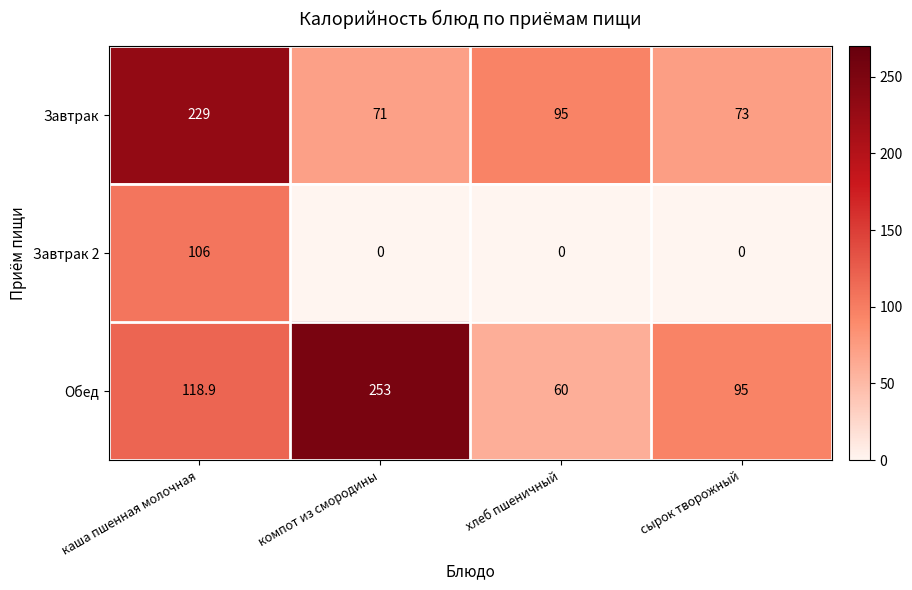

Is it true that Обед equals 95.0 at сырок творожный?

True